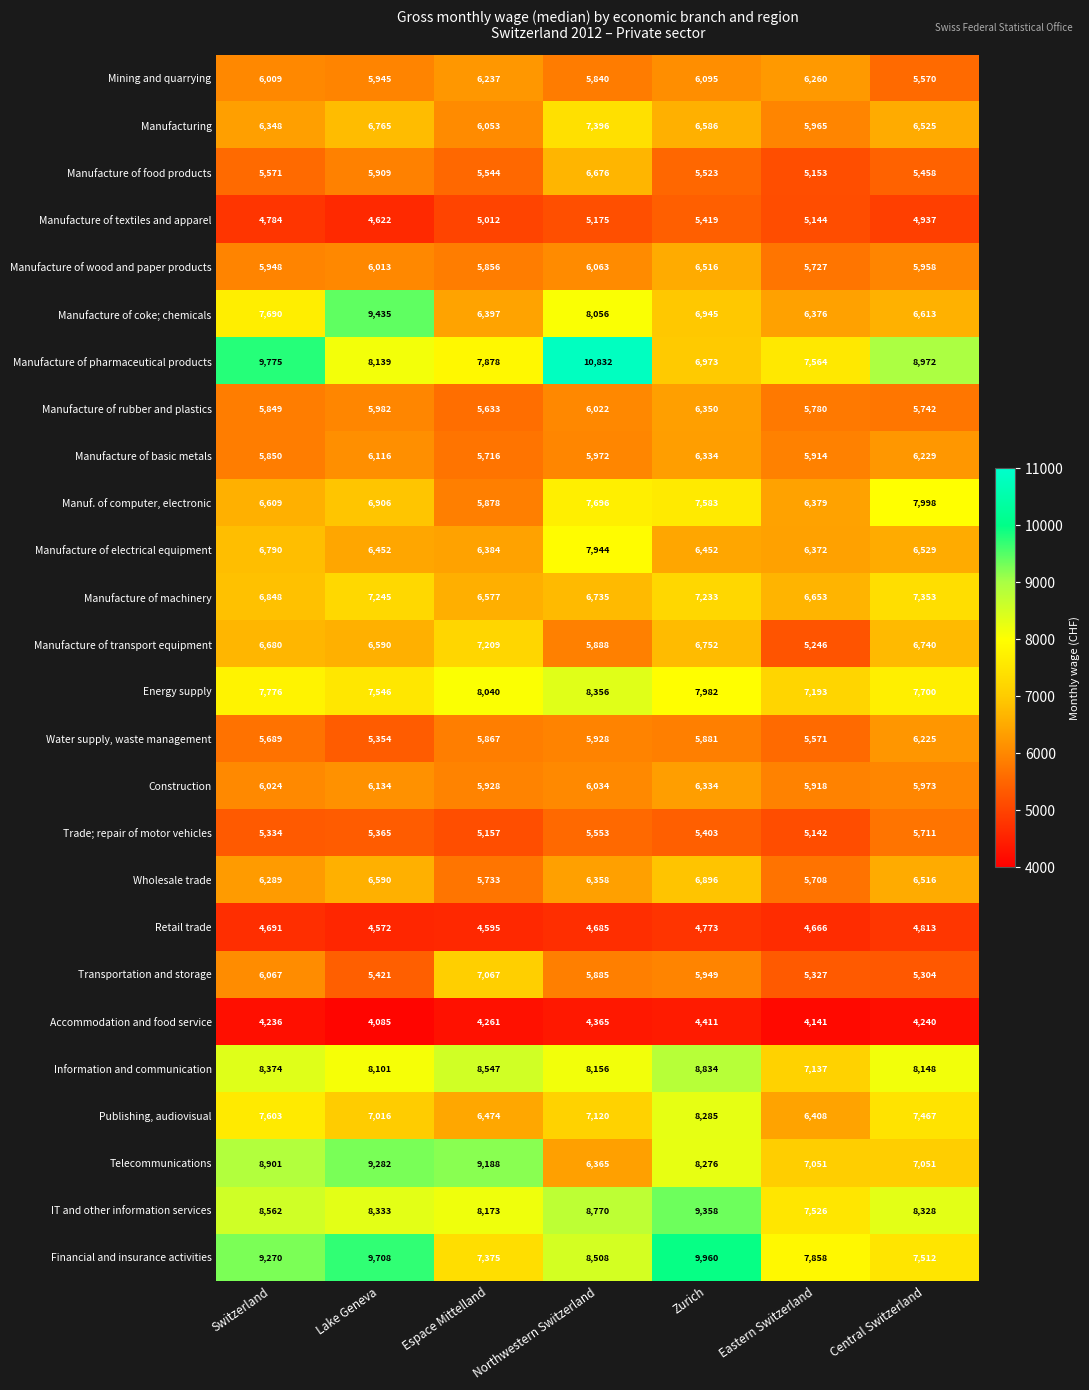

Where does the Manufacture of basic metals series first go above 5972?

Lake Geneva